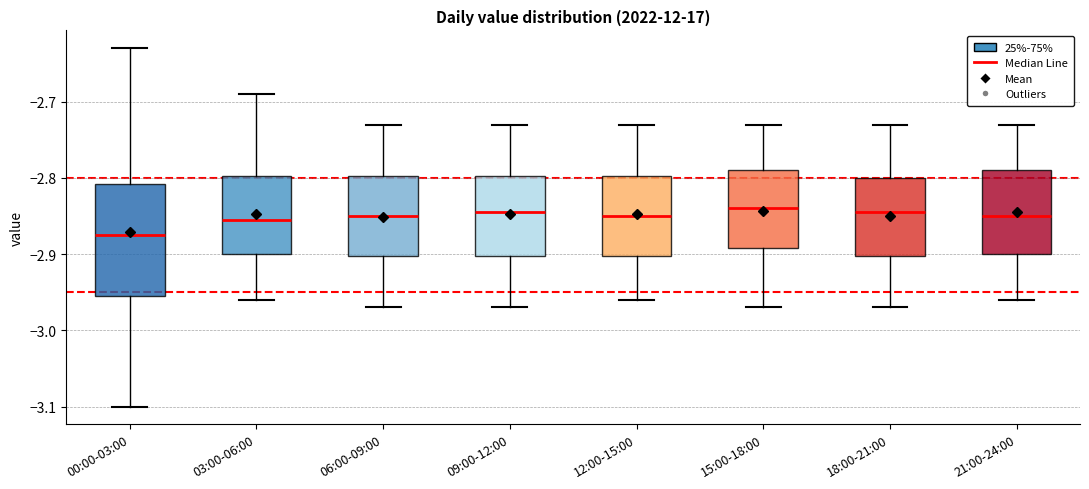

Where does the upper whisker of the box for 21:00-24:00 end on the y-axis? The values are not printed on the chart, so give them approximately, as read against the axis.

-2.73